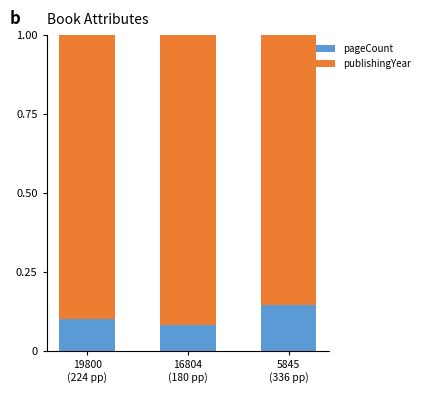

The pageCount series shows 0.1 at 16804
(180 pp). True or false?

True